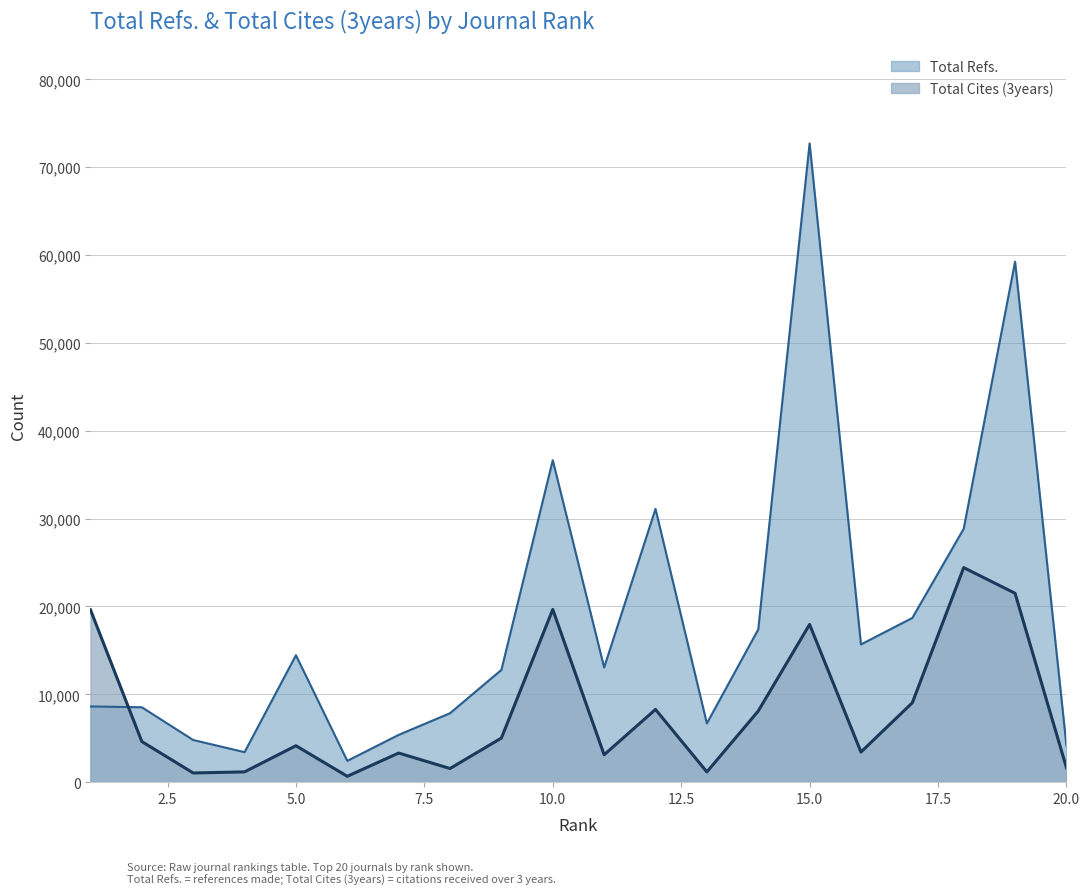

What value does the Total Refs. series have at 6, to the nearest 50?

2400